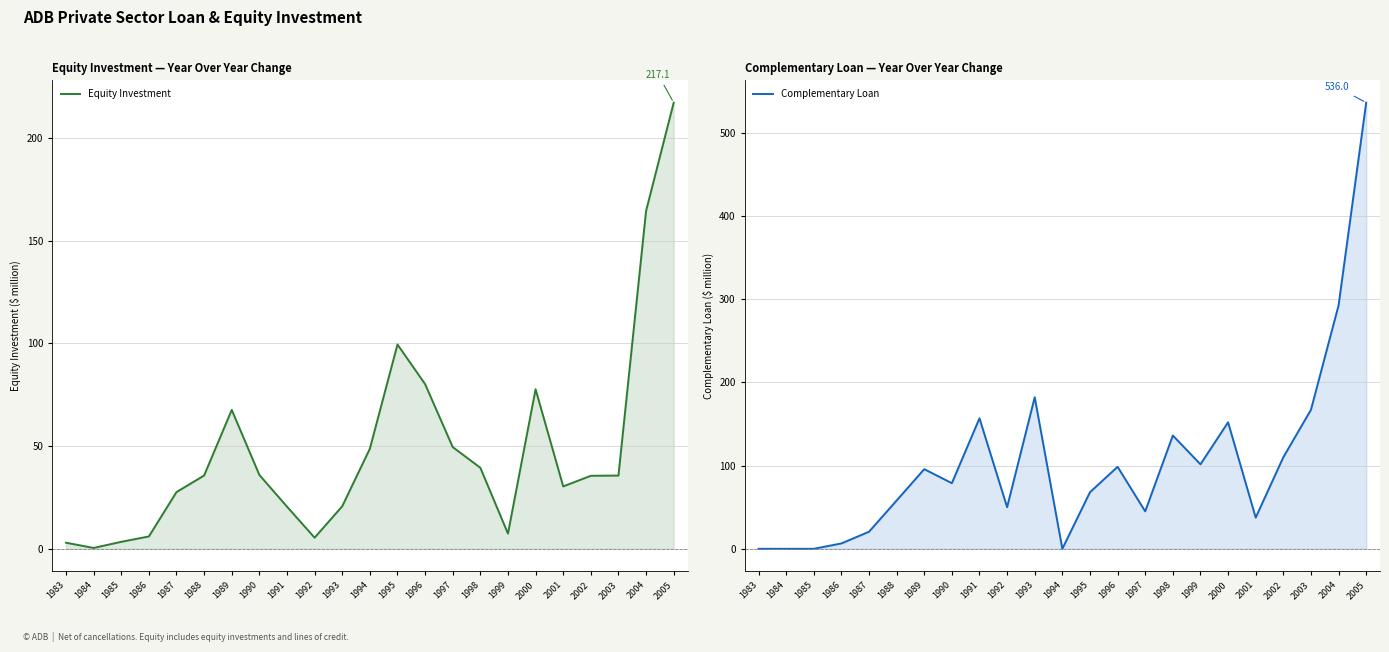

Does the chart have visible grid lines?

Yes